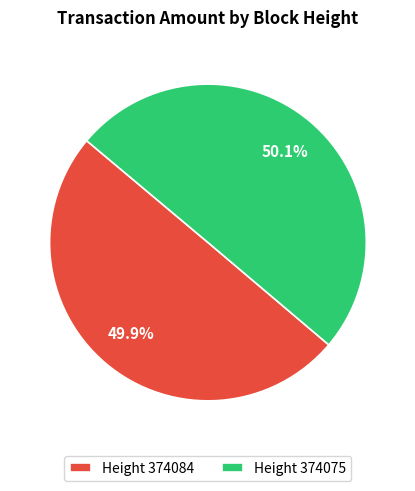

How much of the chart is everything except Height 374084?

50.1%